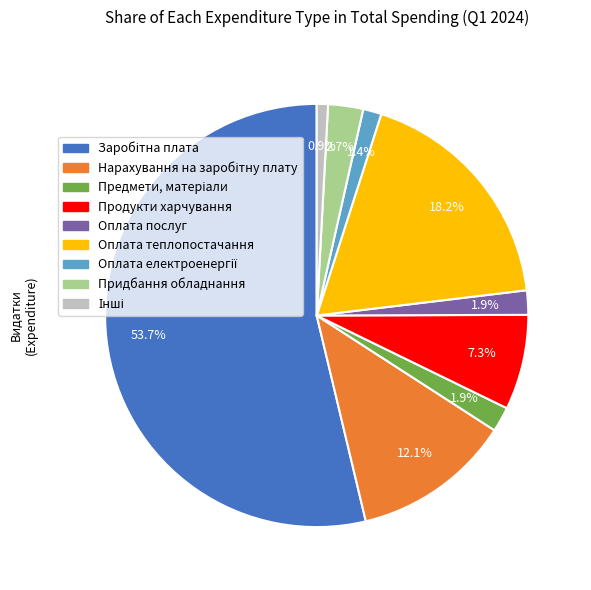

What percentage is NOT represented by Придбання обладнання?

97.3%